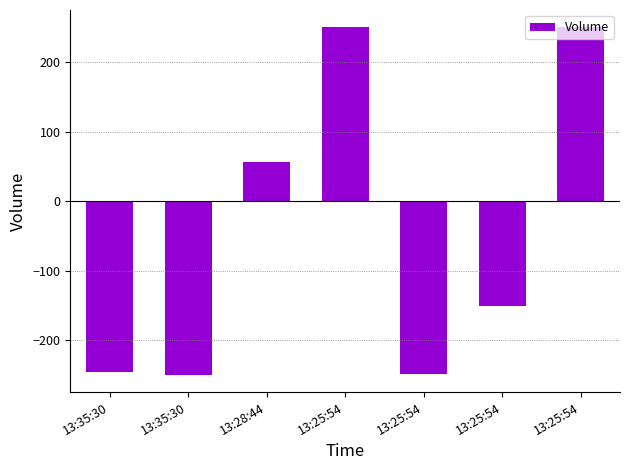

How many positive values are there?

3